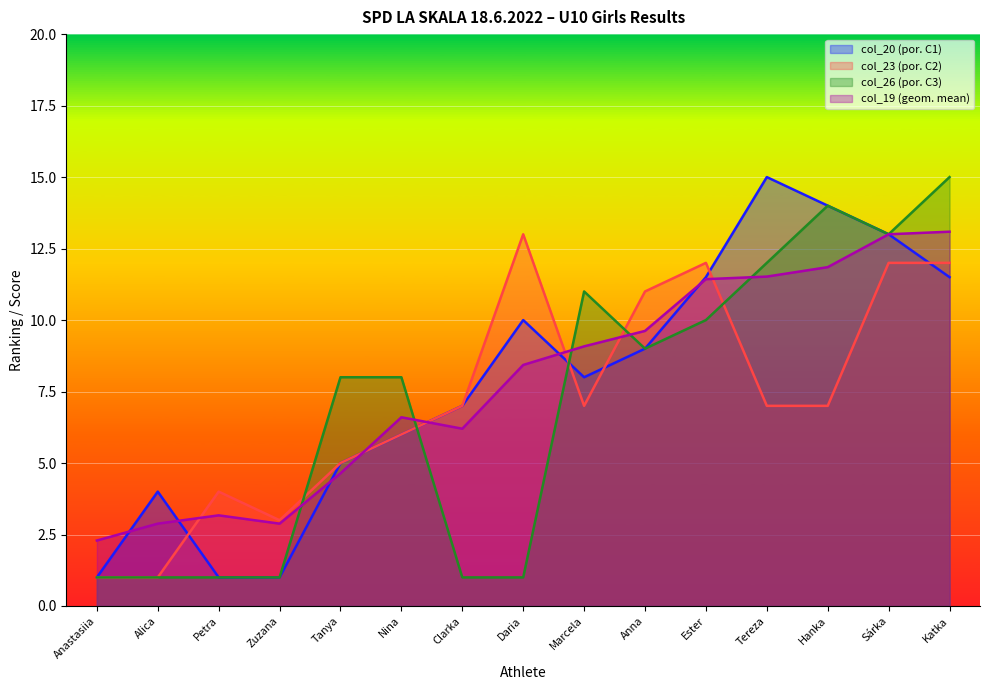

What are all the series names shown in the legend?

col_20 (por. C1), col_23 (por. C2), col_26 (por. C3), col_19 (geom. mean)